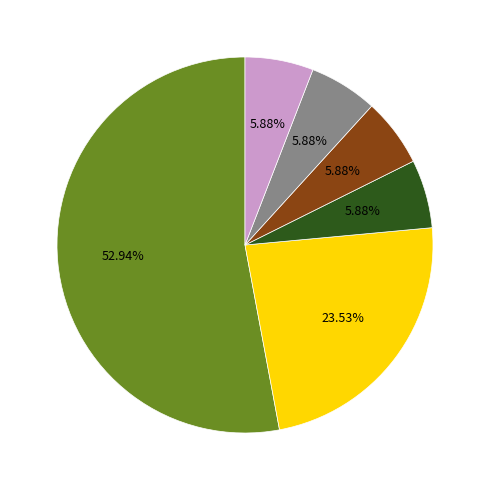

Does any single category account for the majority?

Yes